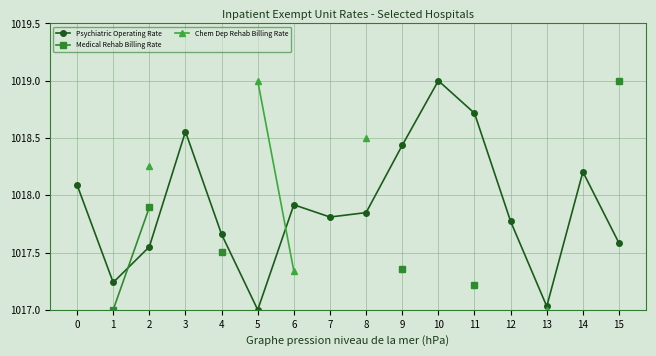

True or false: Psychiatric Operating Rate has a value of 525.5 at 8.

False